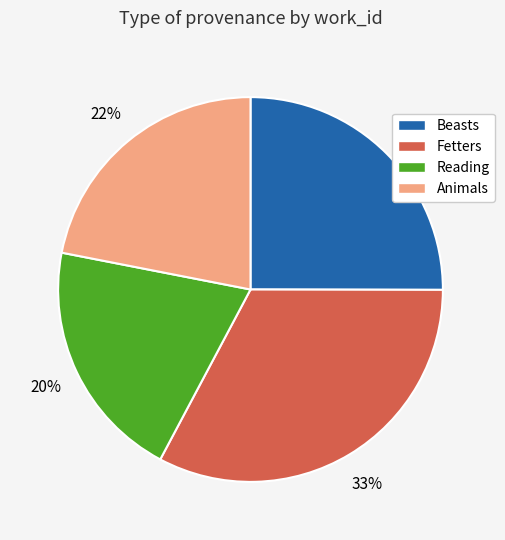

Which has a higher value, Beasts or Reading?

Beasts